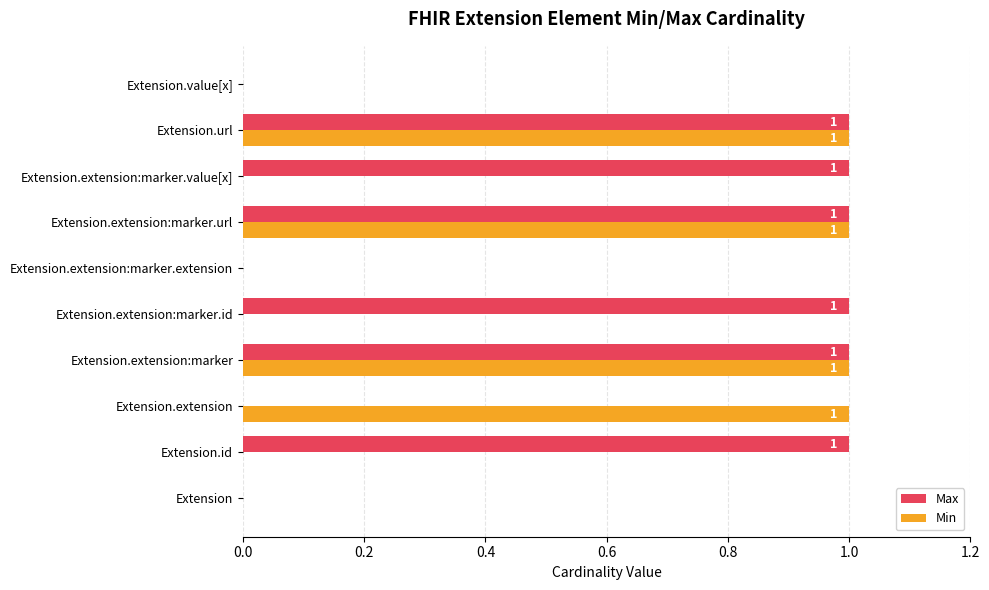

Which series changed the most between Extension and Extension.extension:marker.id?

Max